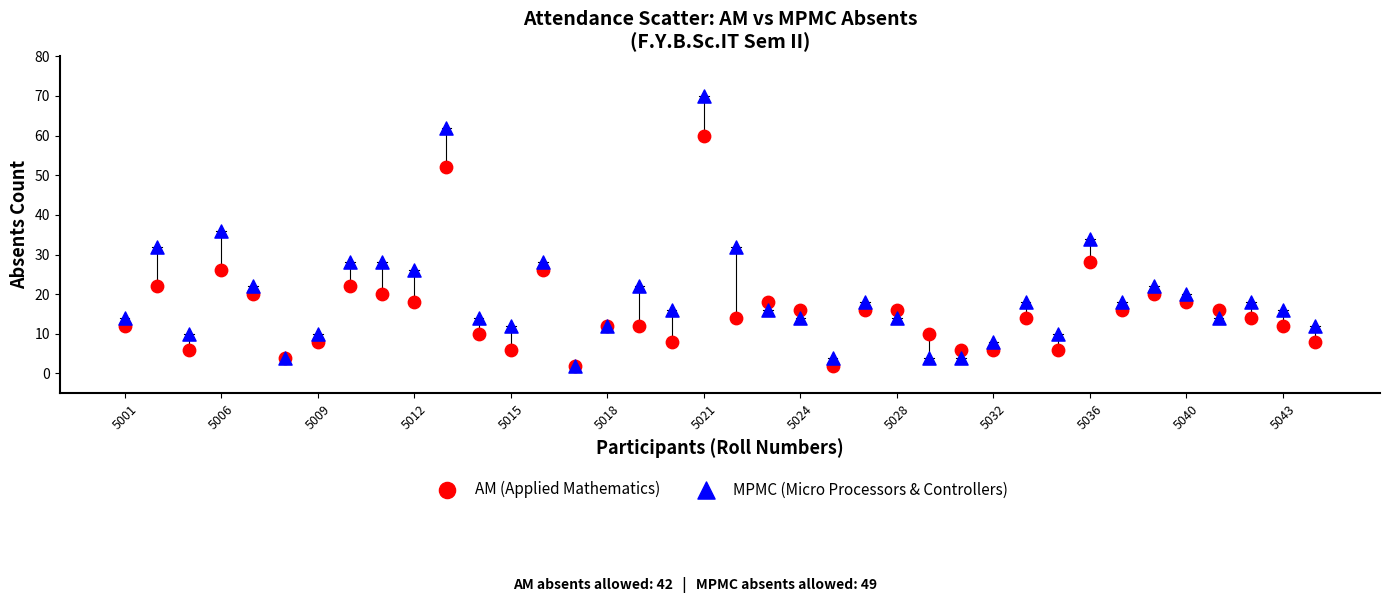

Which series has the widest spread of Y values?

MPMC (Micro Processors & Controllers)